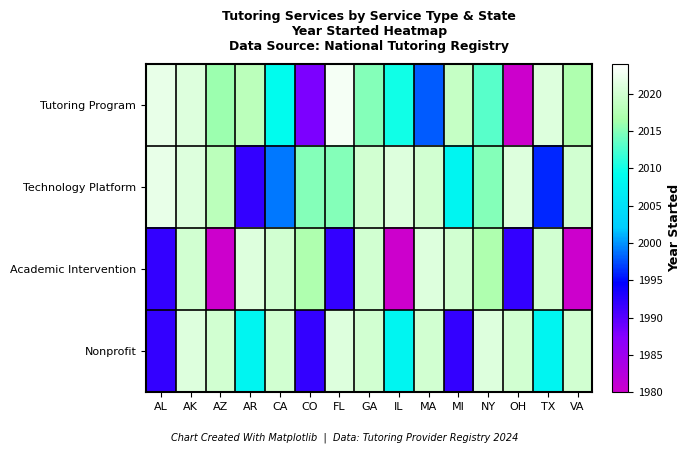

Count the number of data series in this chart.

4